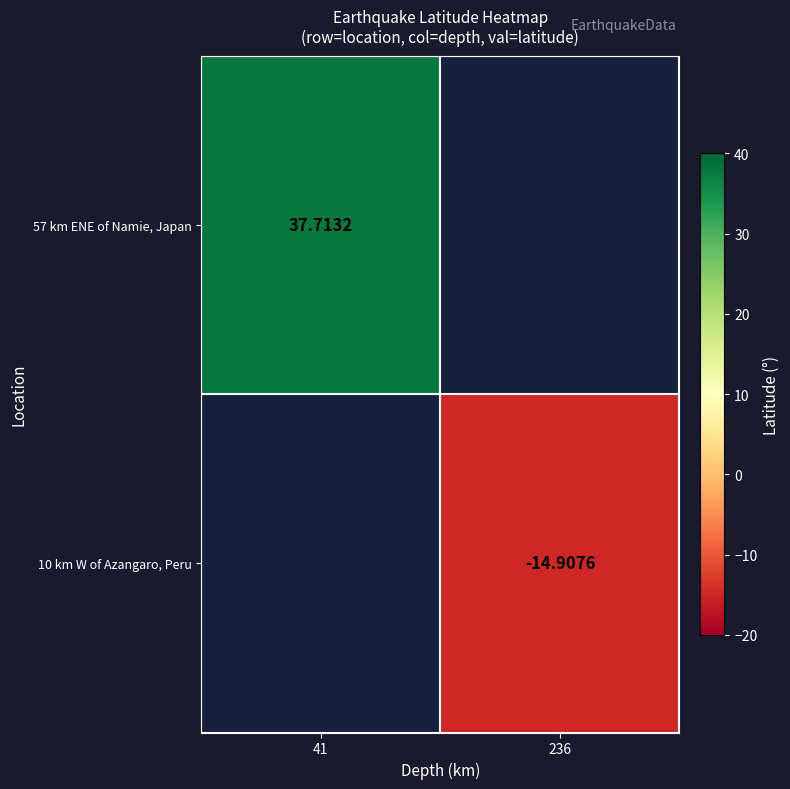

Which series has the largest range (max minus min)?

57 km ENE of Namie, Japan